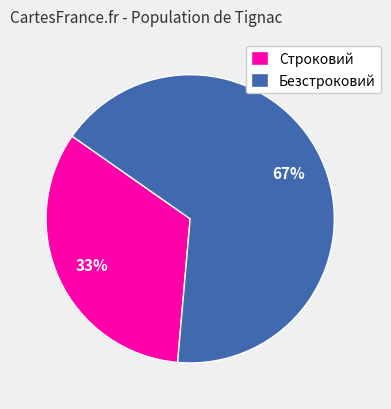

To the nearest percent, what portion does Строковий represent?

33%